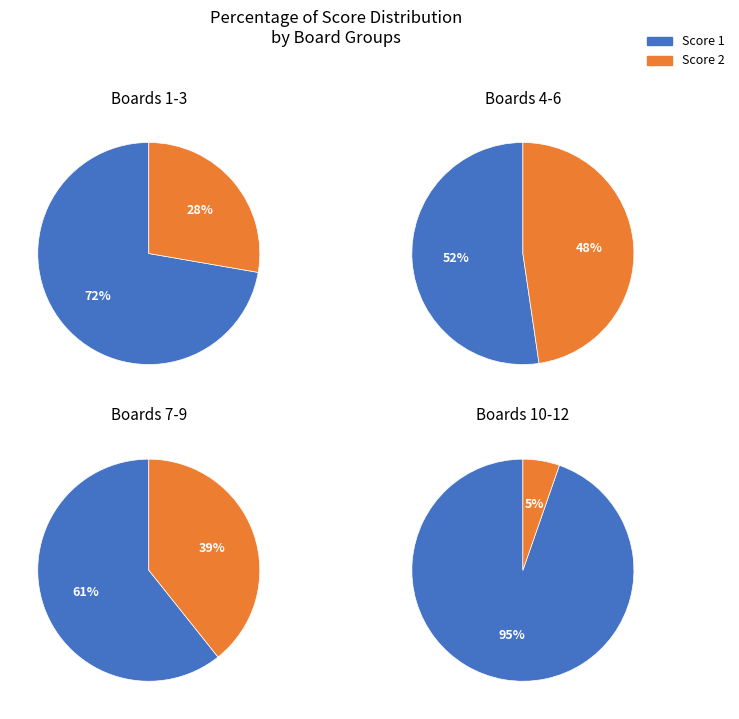

Which series has the widest spread of values?

Score 2